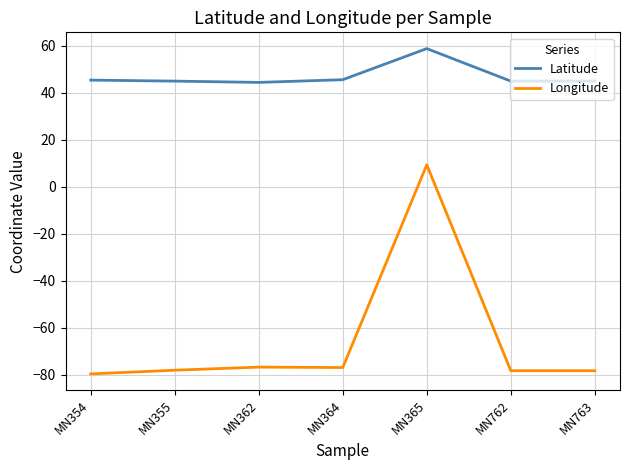

What is the highest value of the Latitude series?

58.9